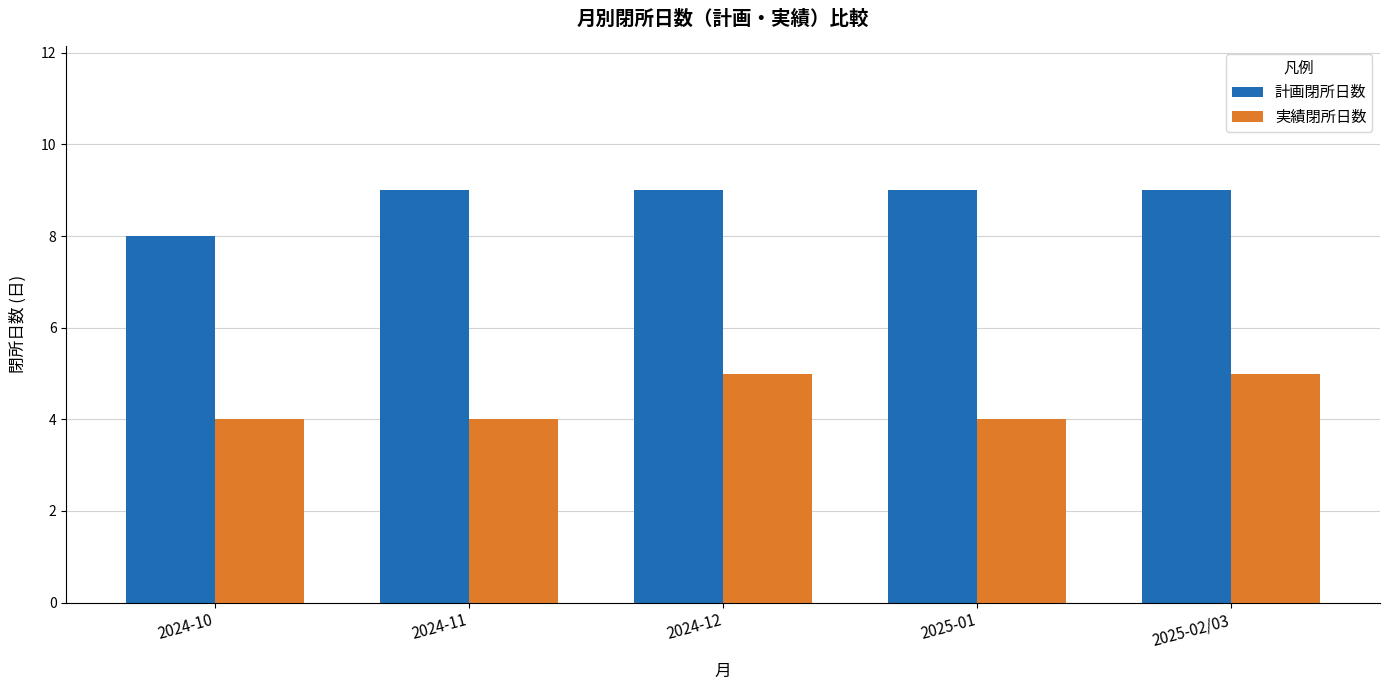

Reading left to right, transcribe all the data shown in this chart.

計画閉所日数: 2024-10=8	2024-11=9	2024-12=9	2025-01=9	2025-02/03=9
実績閉所日数: 2024-10=4	2024-11=4	2024-12=5	2025-01=4	2025-02/03=5